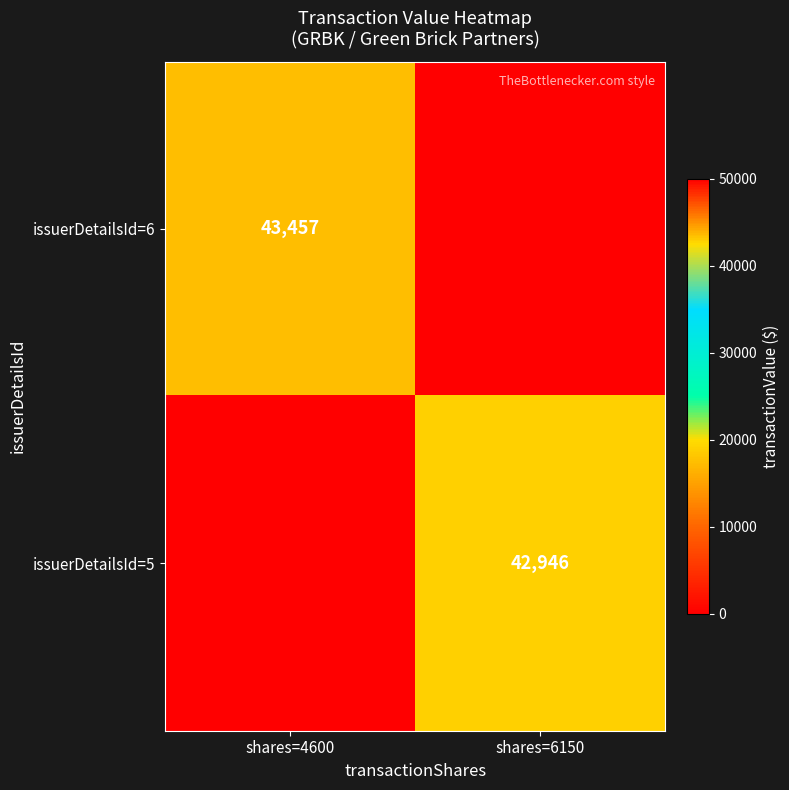

The issuerDetailsId=5 series shows 42946 at shares=6150. True or false?

True